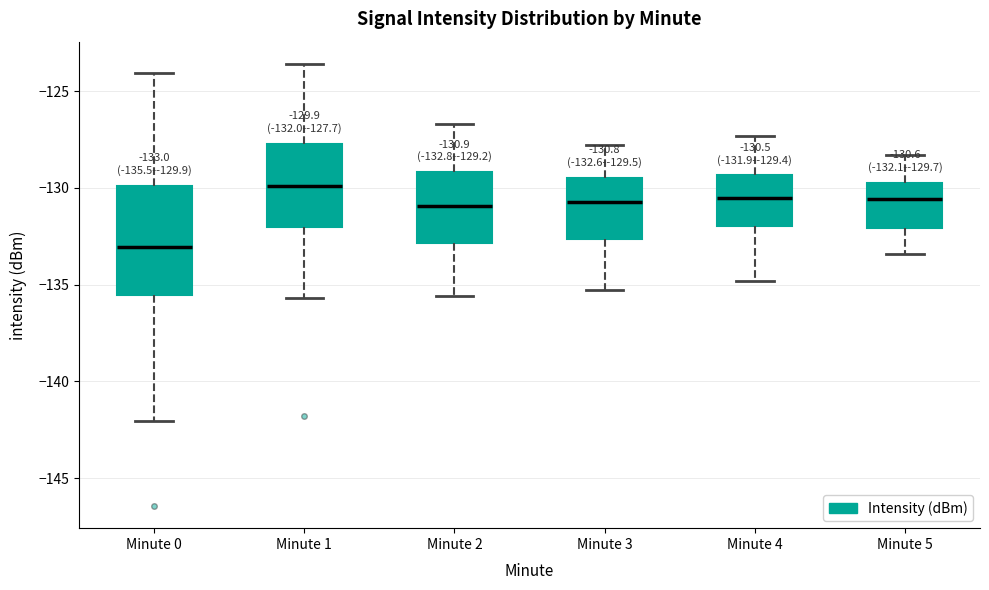

Which box has the lowest median line?

Minute 0